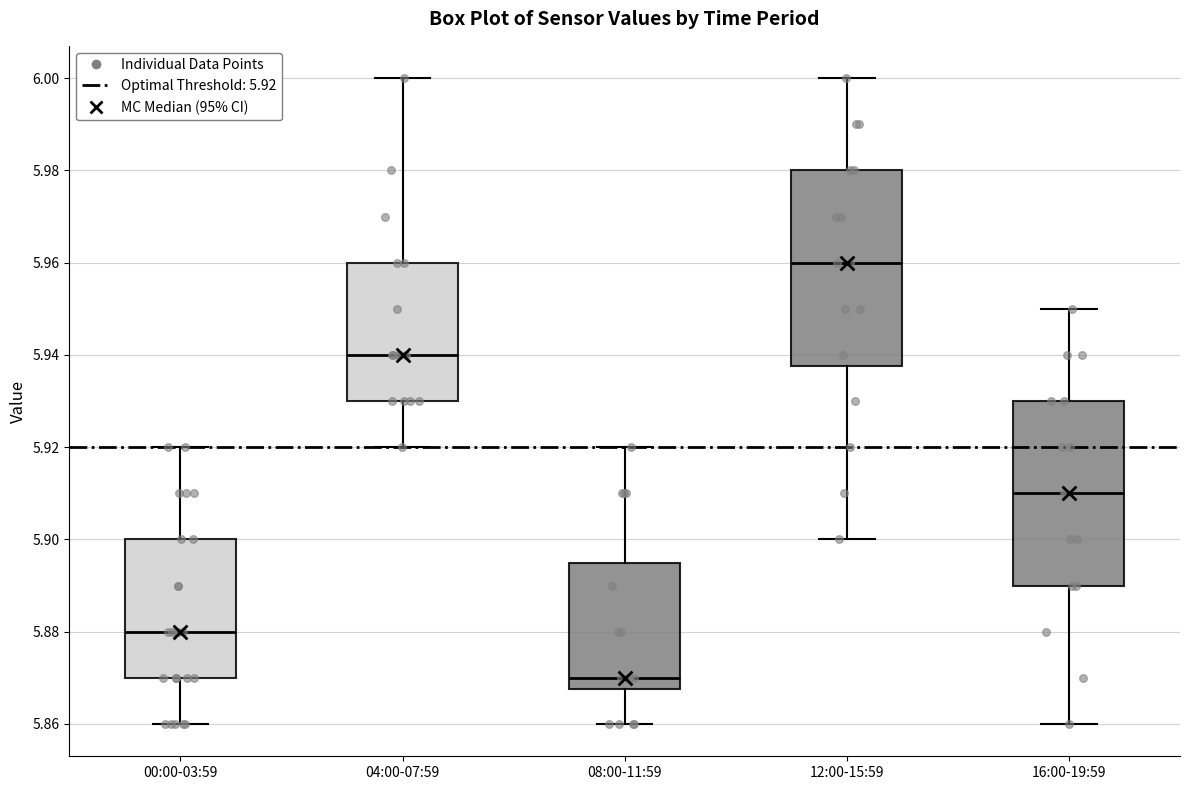

Comparing the boxes themselves (not the whiskers), which one is the tallest?

12:00-15:59